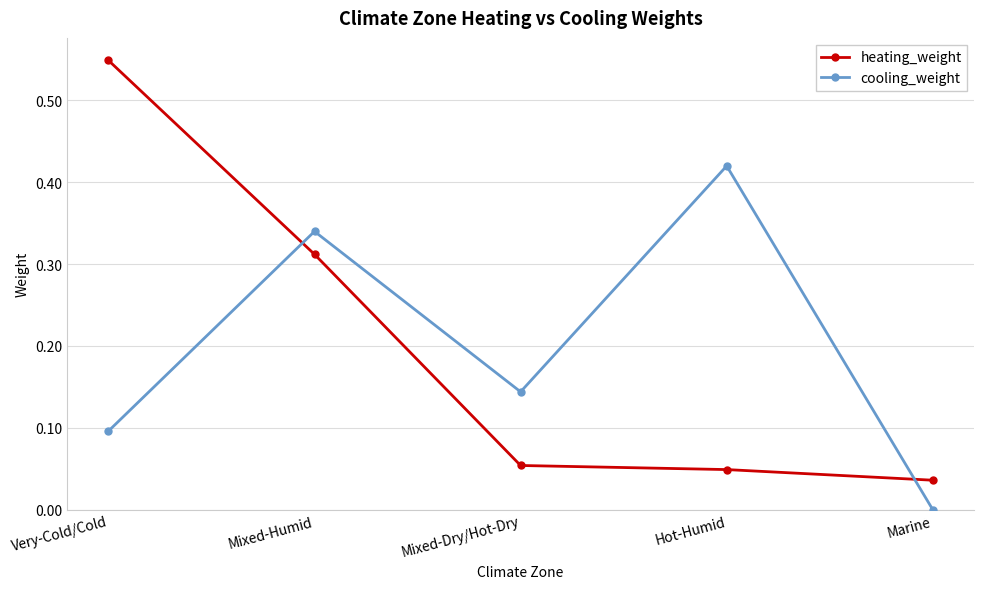

Does the chart have visible grid lines?

Yes